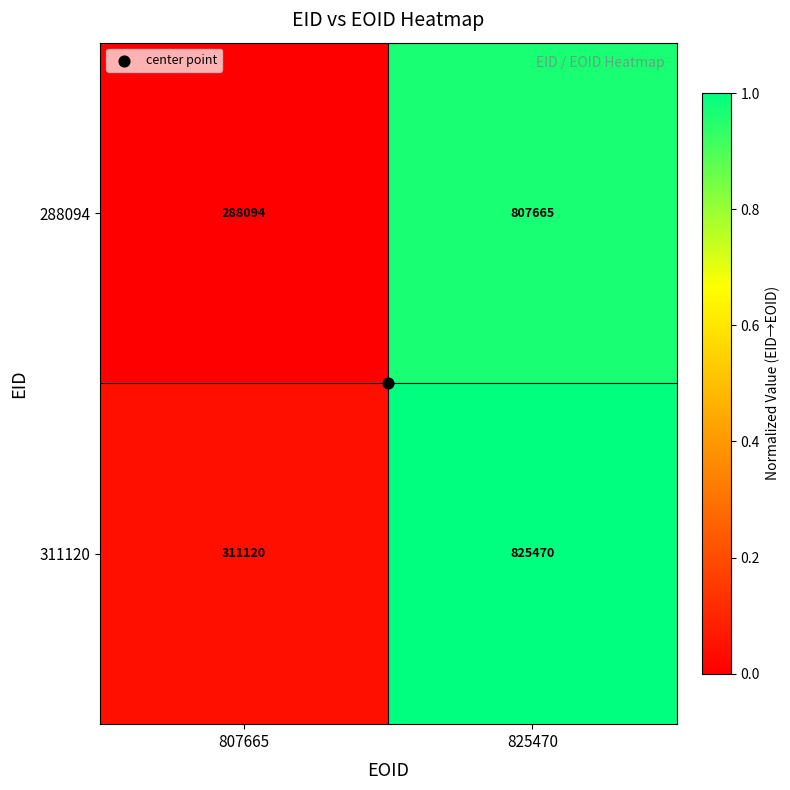

Is the value of 288094 at 825470 greater than the value of 311120 at 807665?

Yes